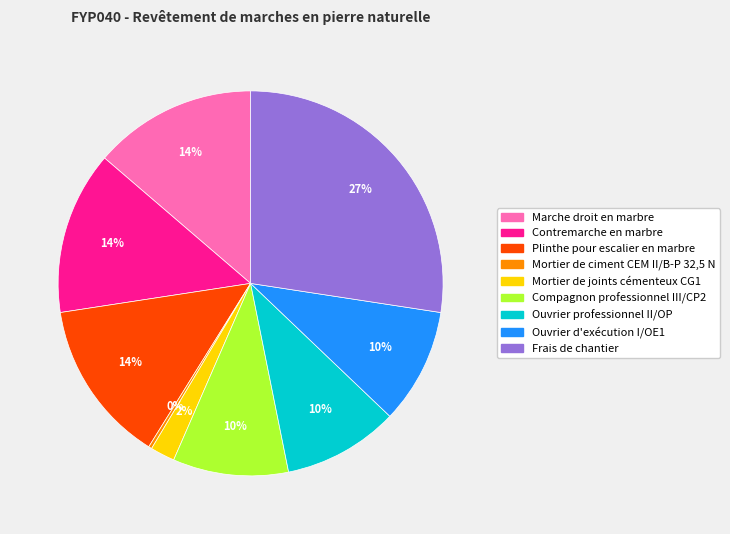

To the nearest percent, what is the average slice percentage?

11%